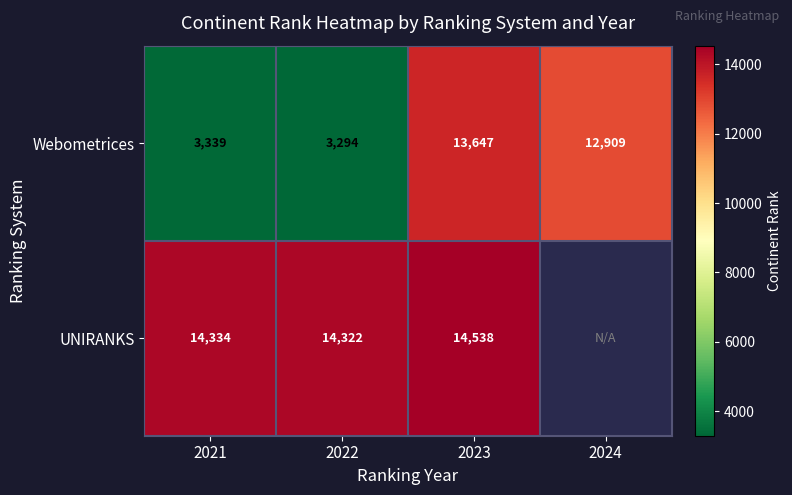

What value does the Webometrices series have at 2021?

3339